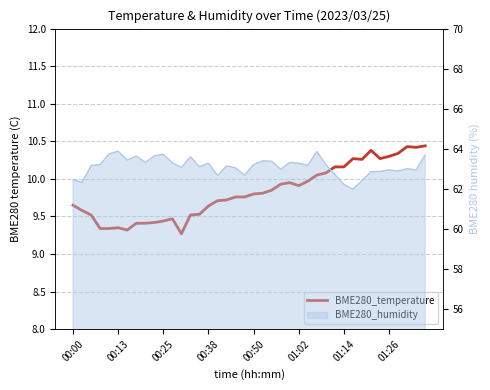

Rank the categories by value from highest to lowest.

39, 37, 38, 33, 36, 35, 31, 34, 32, 29, 30, 28, 27, 26, 24, 23, 25, 22, 21, 20, 18, 19, 17, 16, 00:00, 15, 00:13, 14, 00:25, 13, 11, 10, 9, 01:26, 8, 01:02, 00:38, 00:50, 01:14, 12